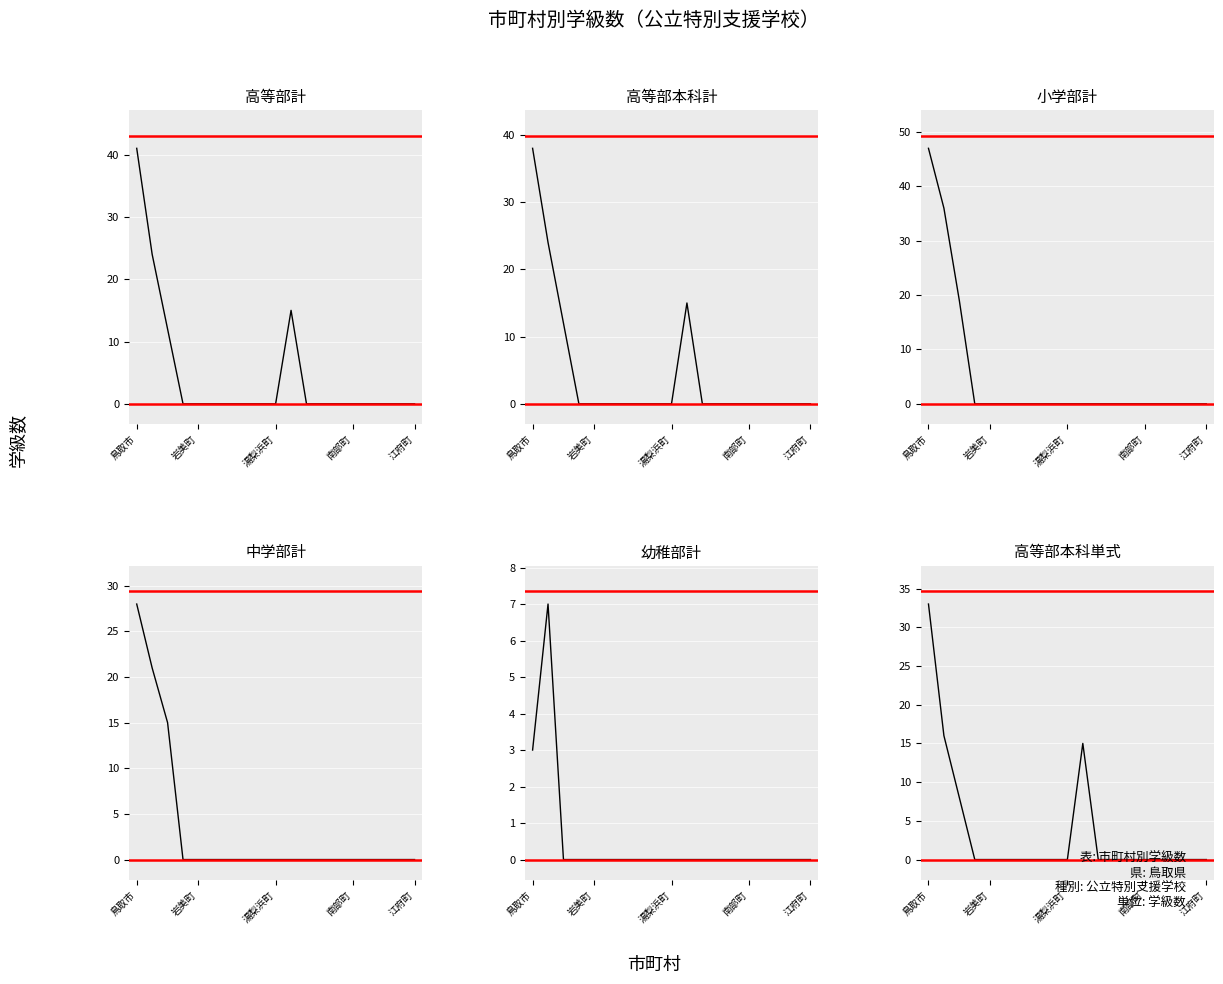

What is the average value of the 幼稚部計 series?

1